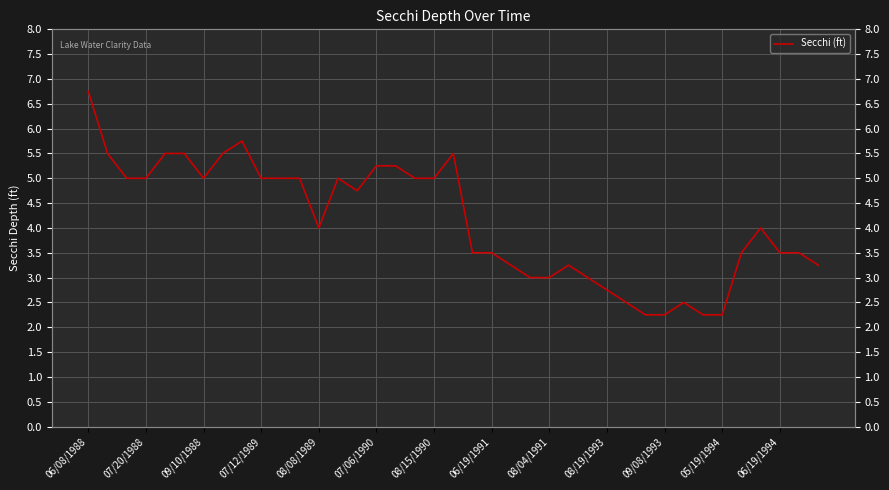

Is this an area chart (filled region under the line)?

No